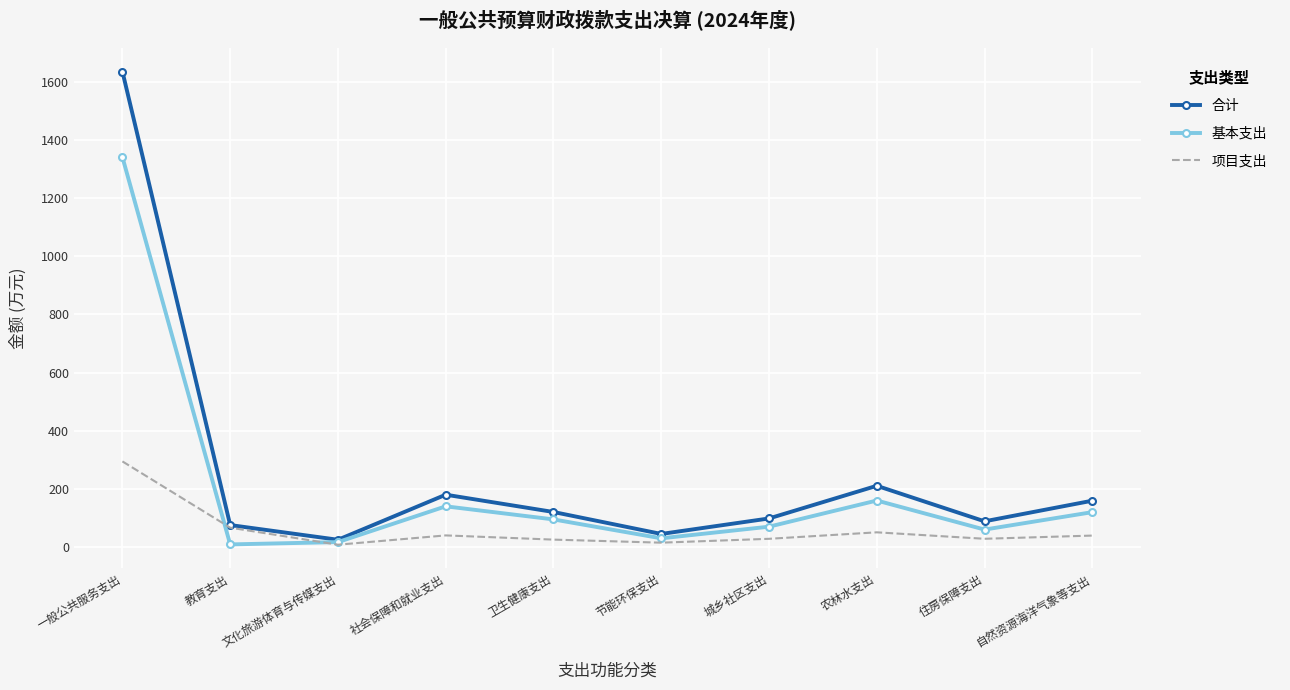

What is the difference between the highest and lowest values at 社会保障和就业支出?

140.0